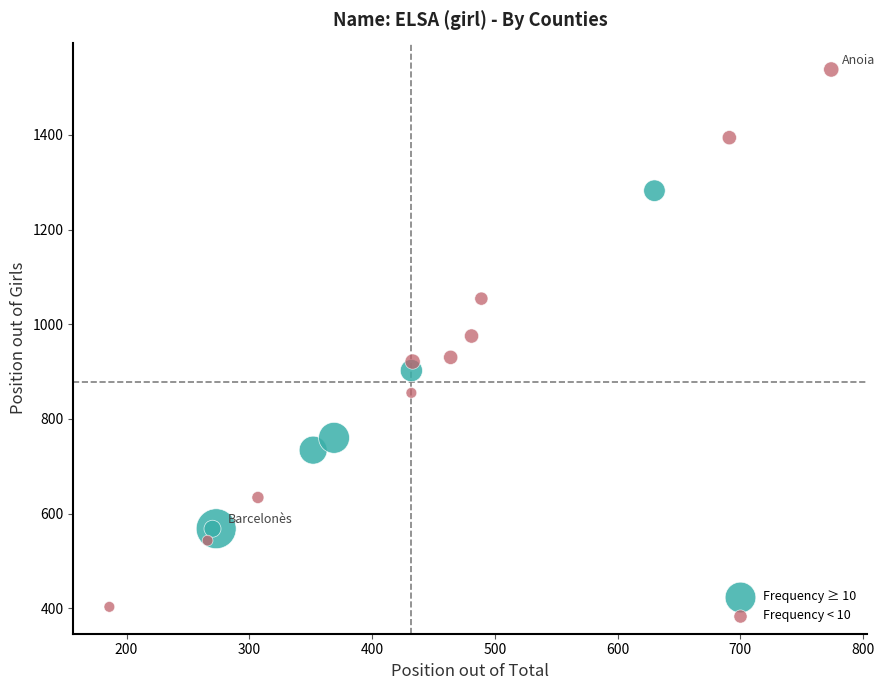

Which series contains the highest Y value?

Frequency < 10